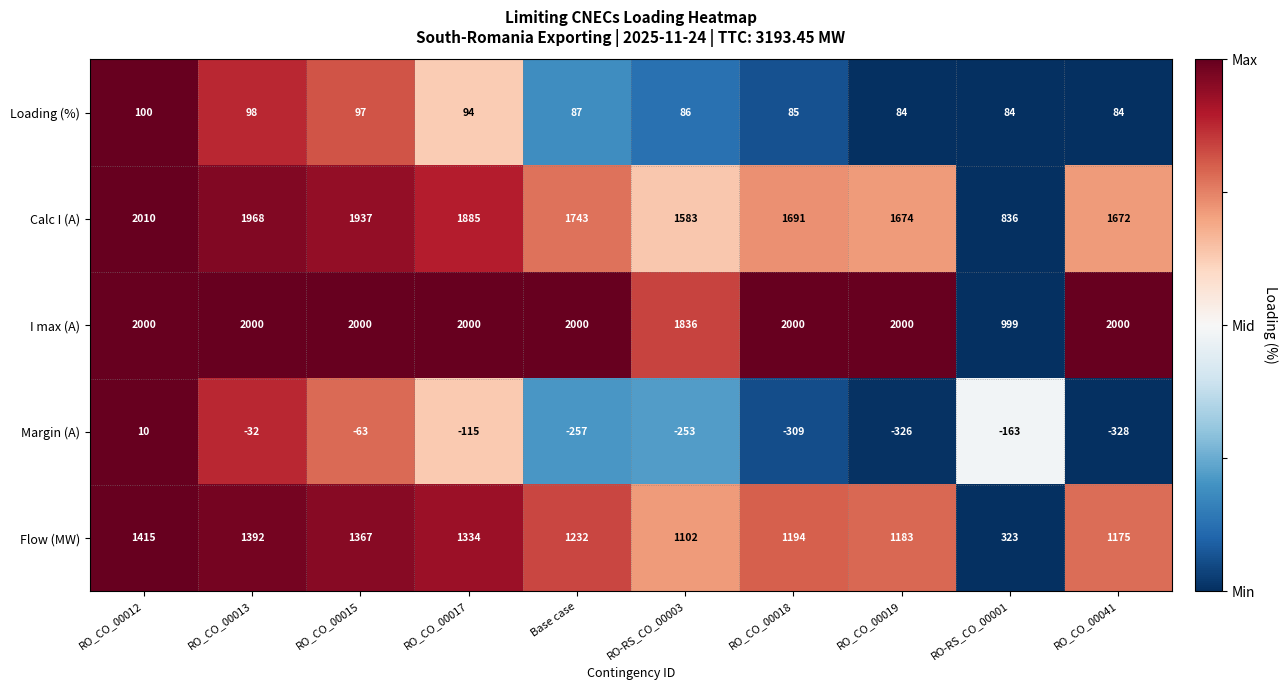

What is the spread (max minus min) of values at Base case?

2257